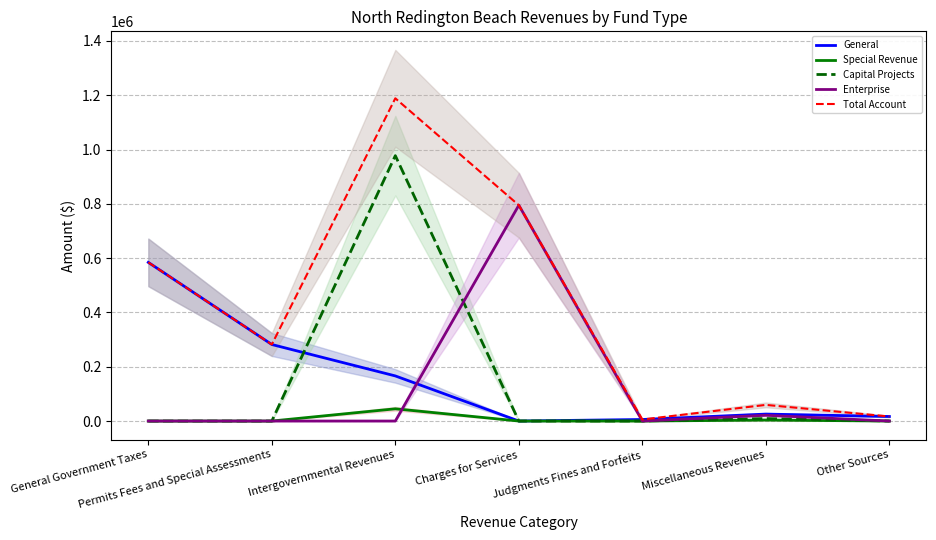

At which label does Capital Projects reach its peak?

Intergovernmental Revenues